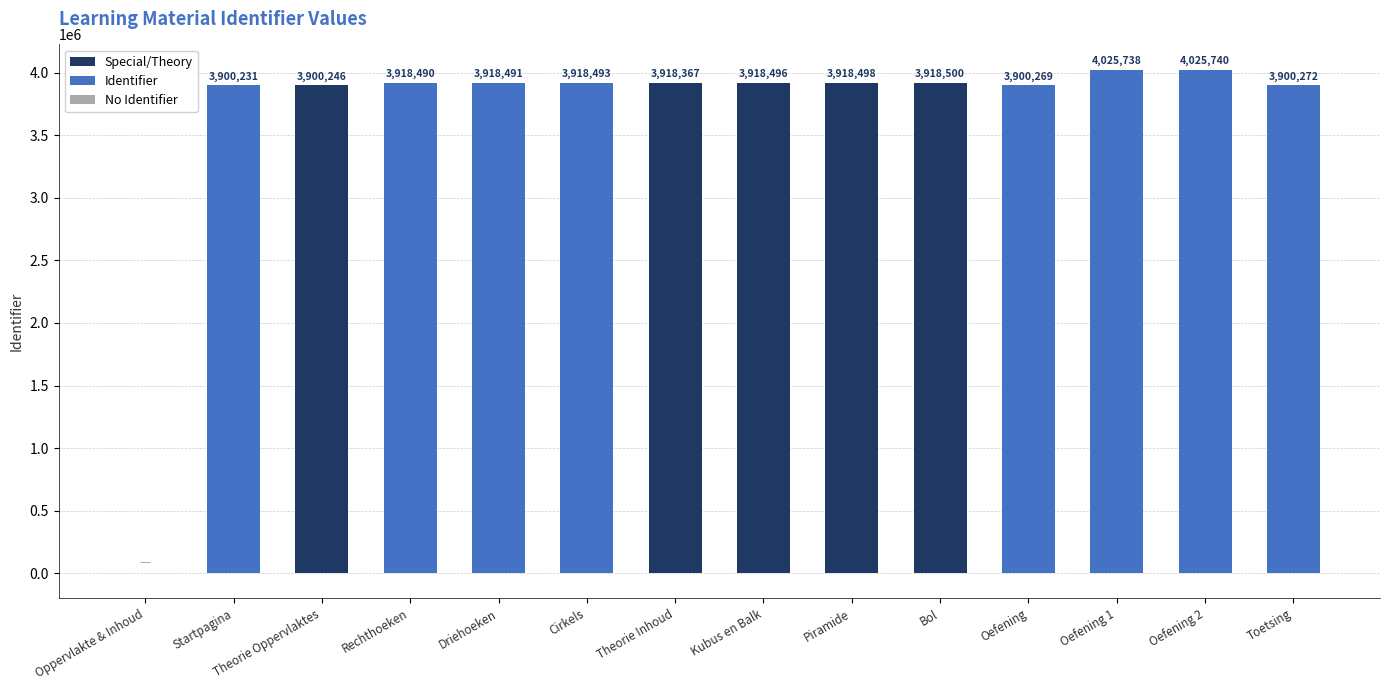

Between Piramide and Oefening 2, which is larger?

Oefening 2